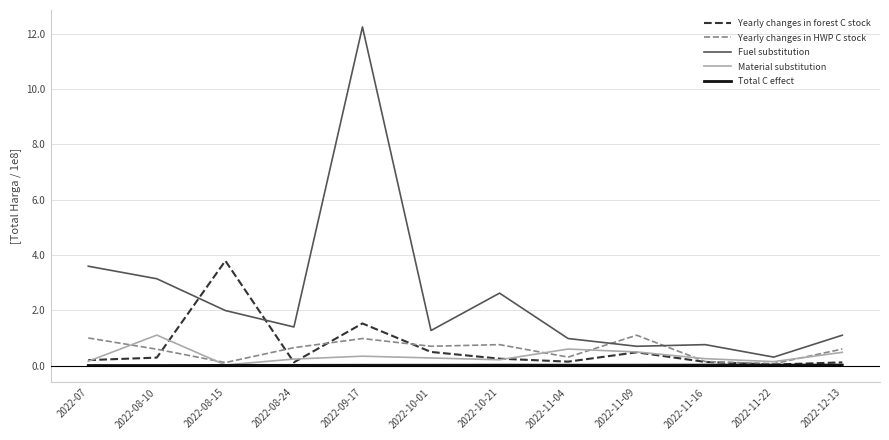

Which series ends up on top after the final intersection of Fuel substitution and Yearly changes in forest C stock?

Fuel substitution